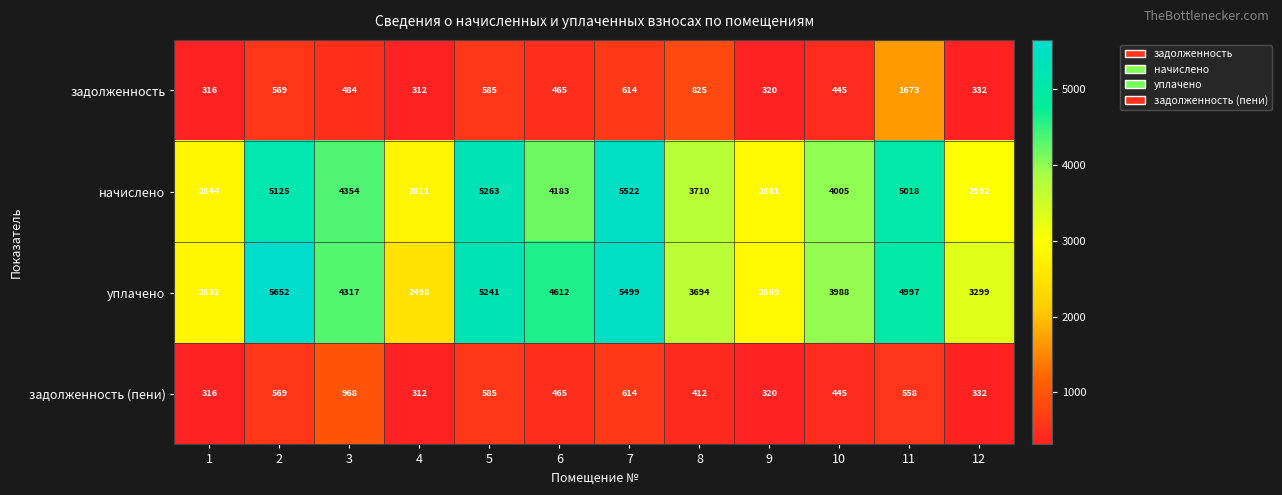

The value of задолженность (пени) at 3 is 628. True or false?

False